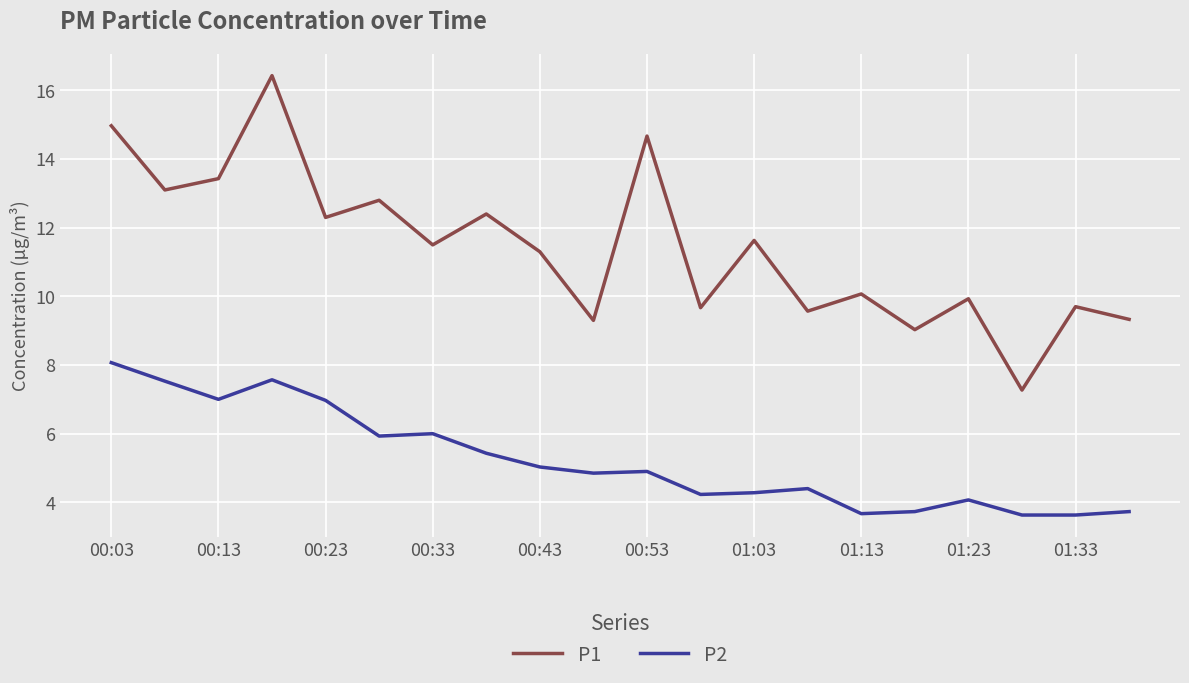

Does the chart have visible grid lines?

Yes